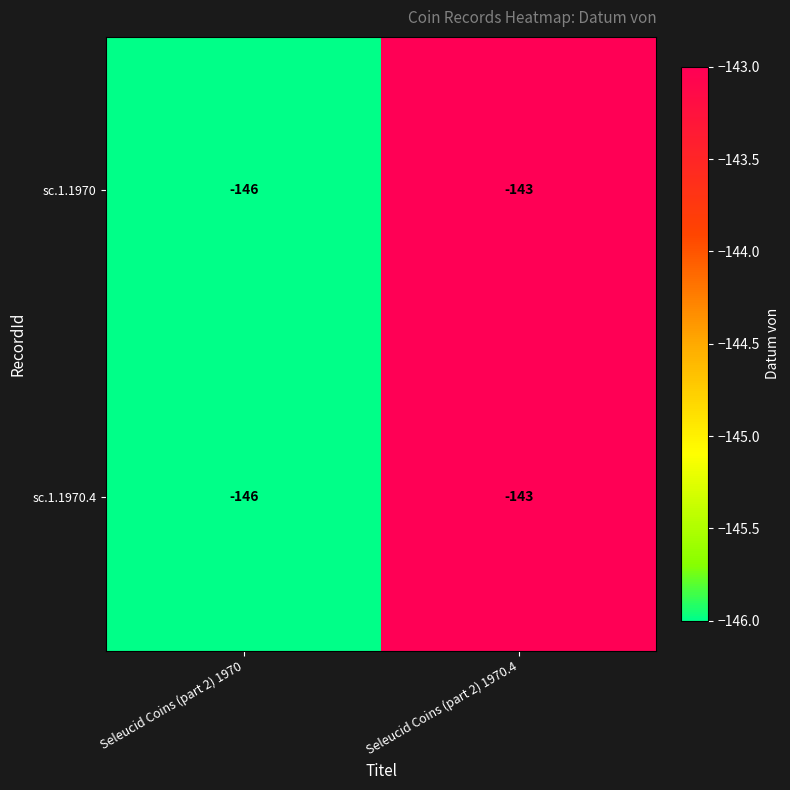

List the labels in order of sc.1.1970.4 value, largest first.

Seleucid Coins (part 2) 1970.4, Seleucid Coins (part 2) 1970